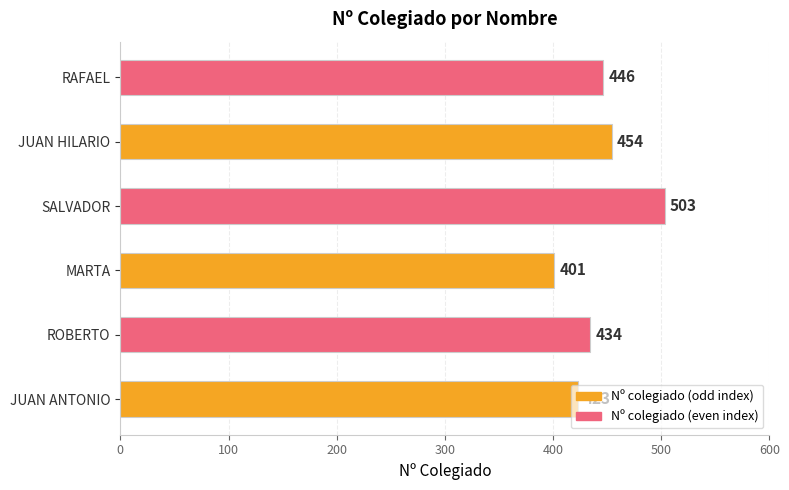

Between JUAN ANTONIO and MARTA, which is larger?

JUAN ANTONIO